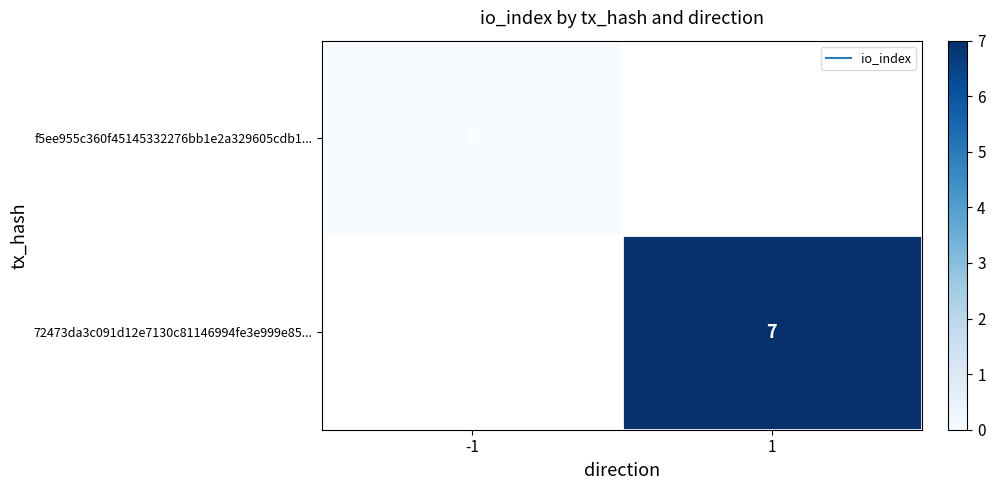

How many positive values does the 72473da3c091d12e7130c81146994fe3e999e85... series have?

1